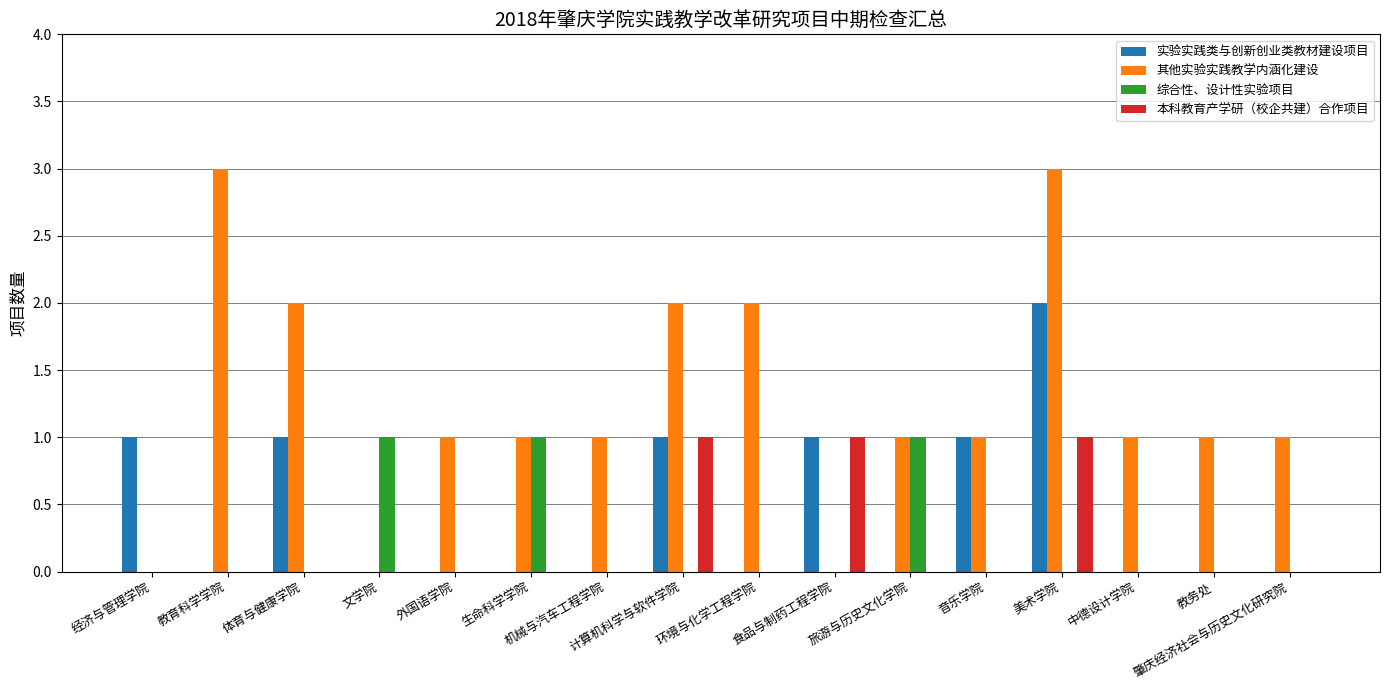

Which series has the widest spread of values?

其他实验实践教学内涵化建设